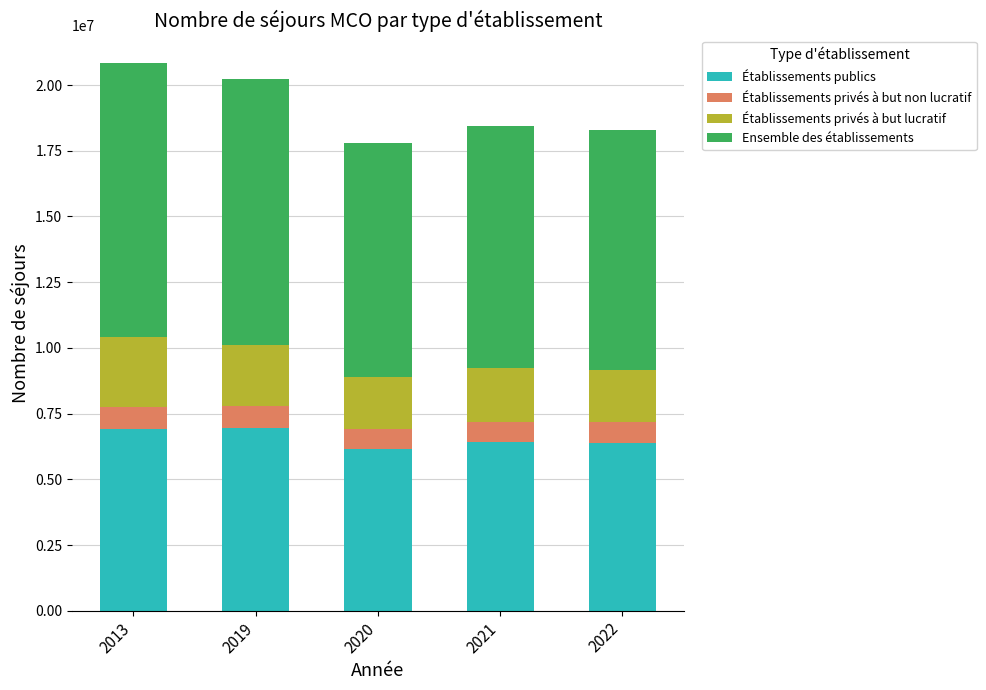

How many bars are there in total?

5